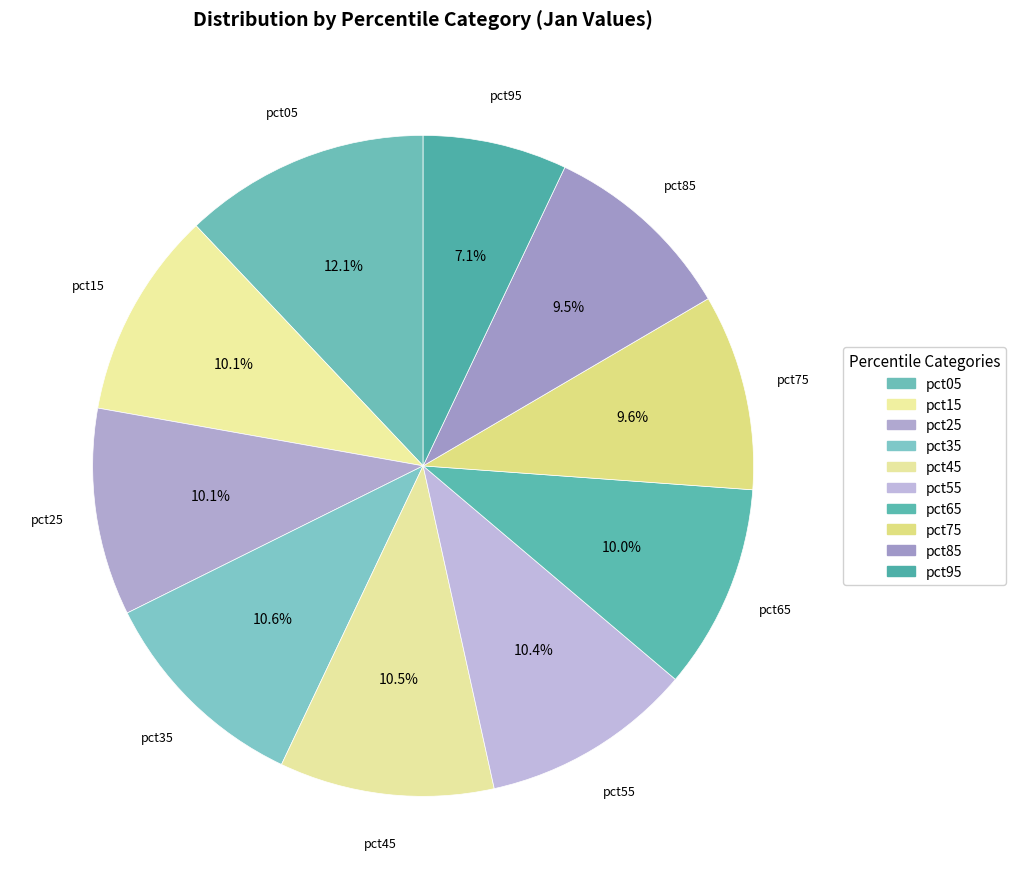

To the nearest percent, what percentage of the pie is pct85?

10%